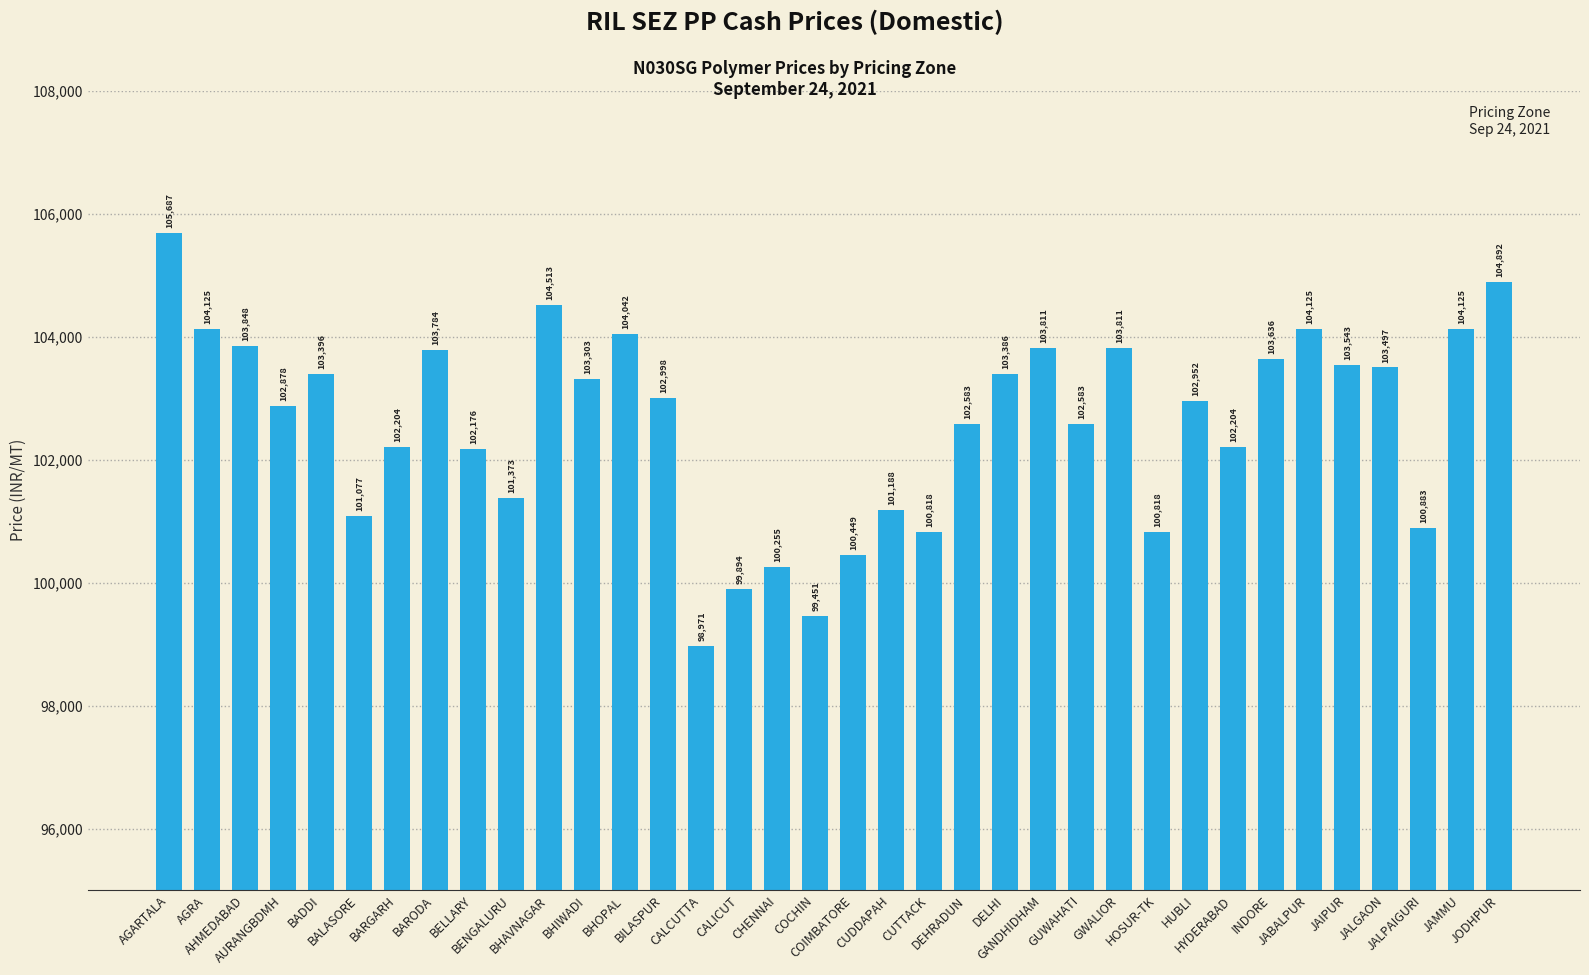

What is the label of the 29th bar from the right?

BARODA